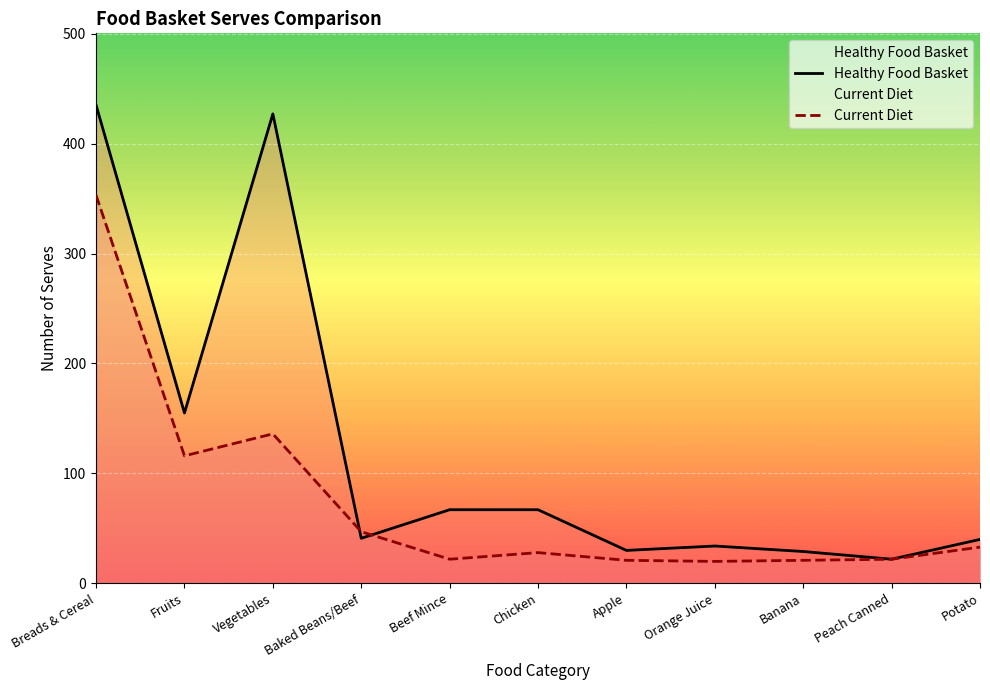

List the series in order of their overall mean, lowest first.

Current Diet, Healthy Food Basket